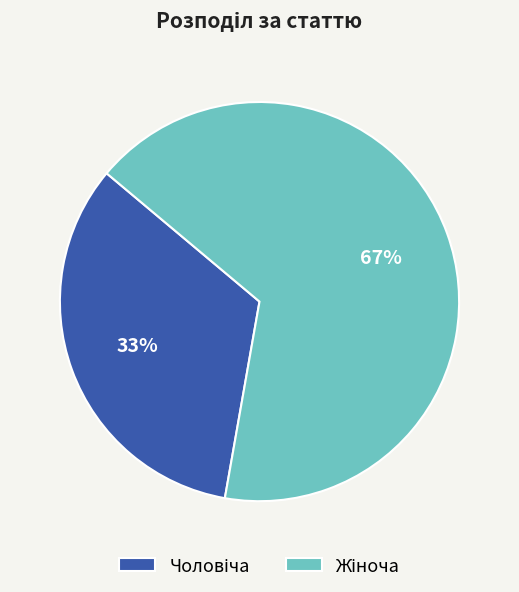

Is there any slice that represents more than half of the pie?

Yes